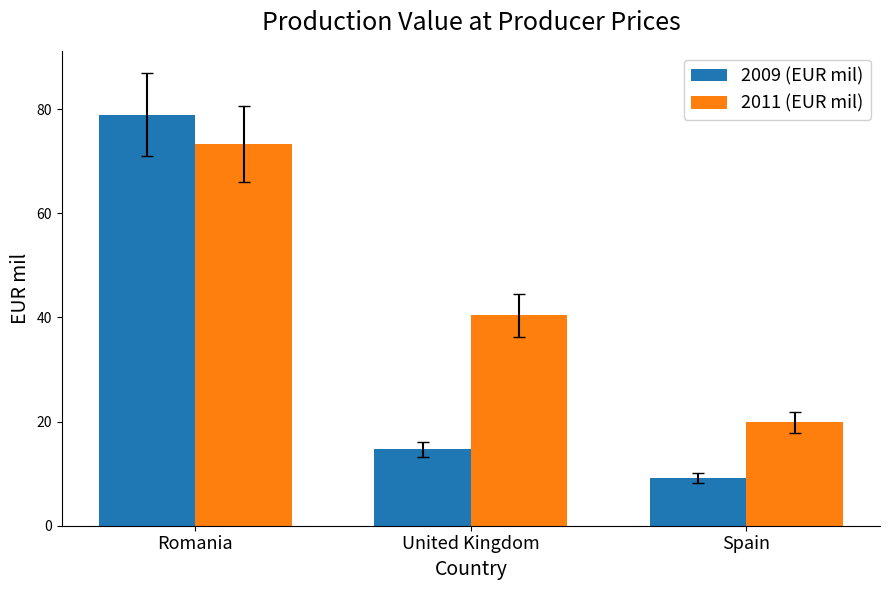

What is the spread (max minus min) of values at Romania?

5.7